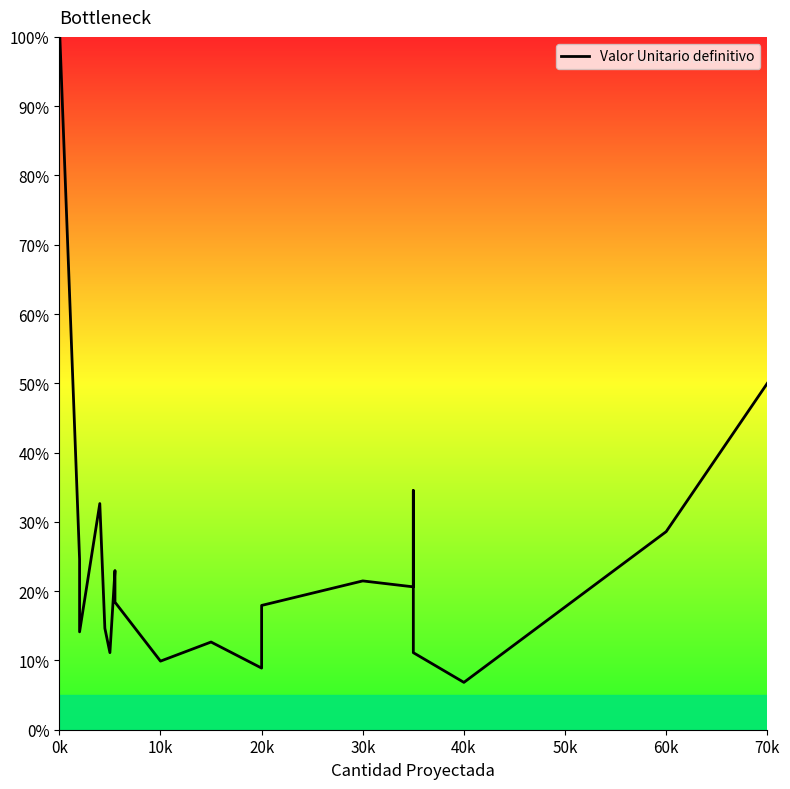

The value at 10k is 9.9. True or false?

True